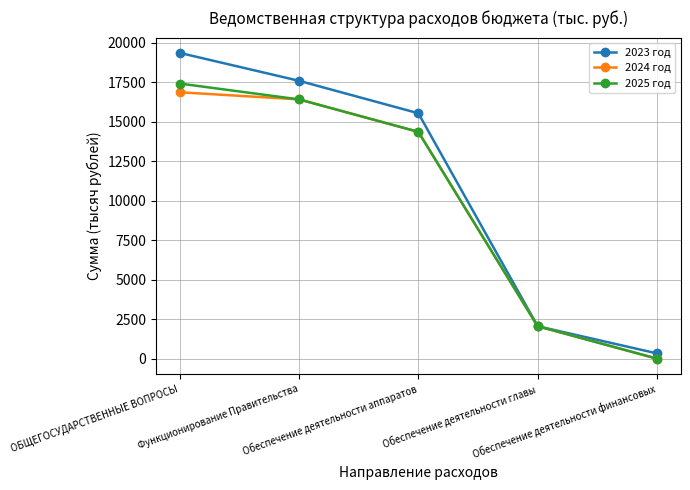

What is the total value across all series at Функционирование Правительства?

50391.7